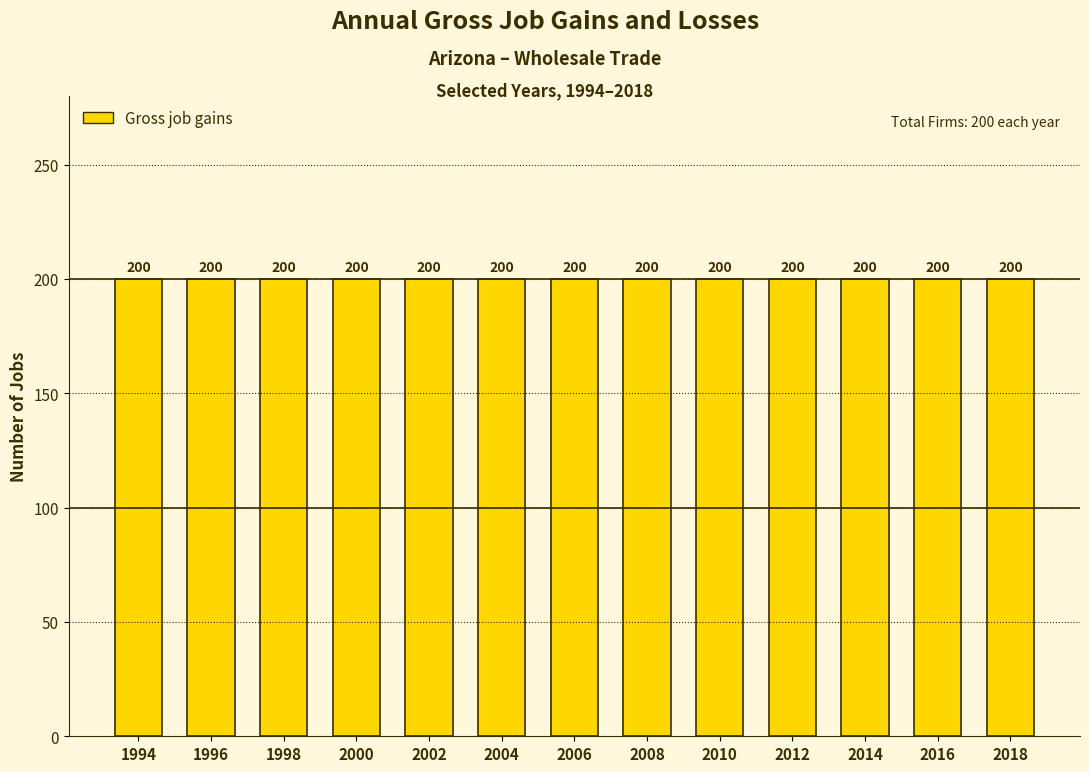

What is the total value across all series at 2018?

200